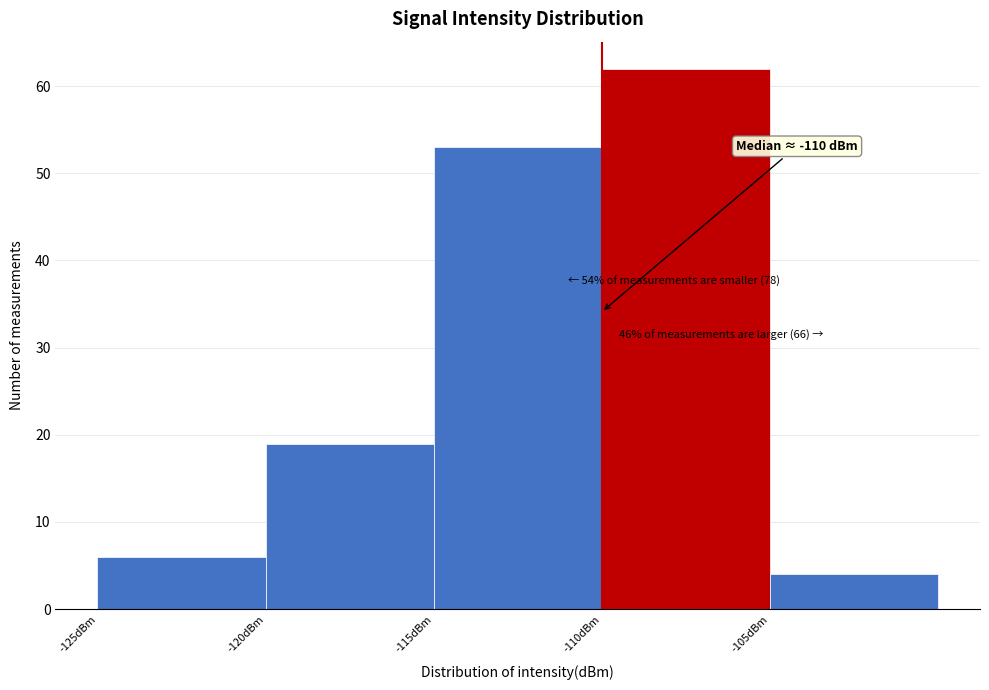

Over which range of the x-axis is the bar tallest?

-110 to -105